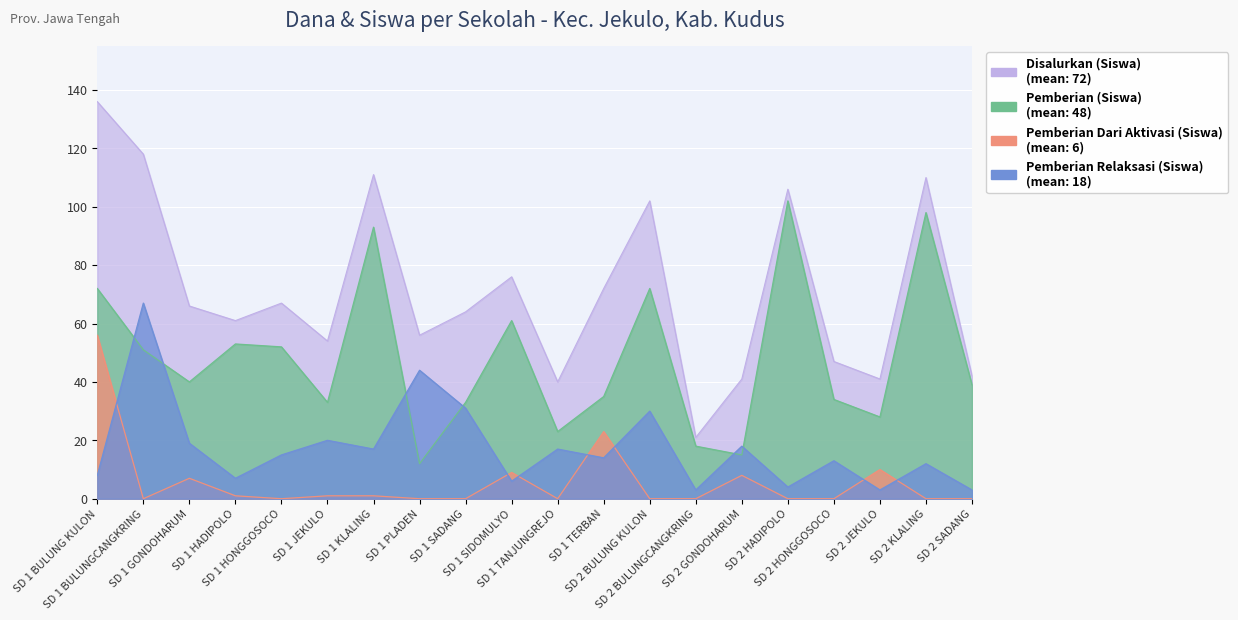

List the series in order of their peak value, lowest first.

Pemberian Dari Aktivasi (Siswa), Pemberian Relaksasi (Siswa), Pemberian (Siswa), Disalurkan (Siswa)